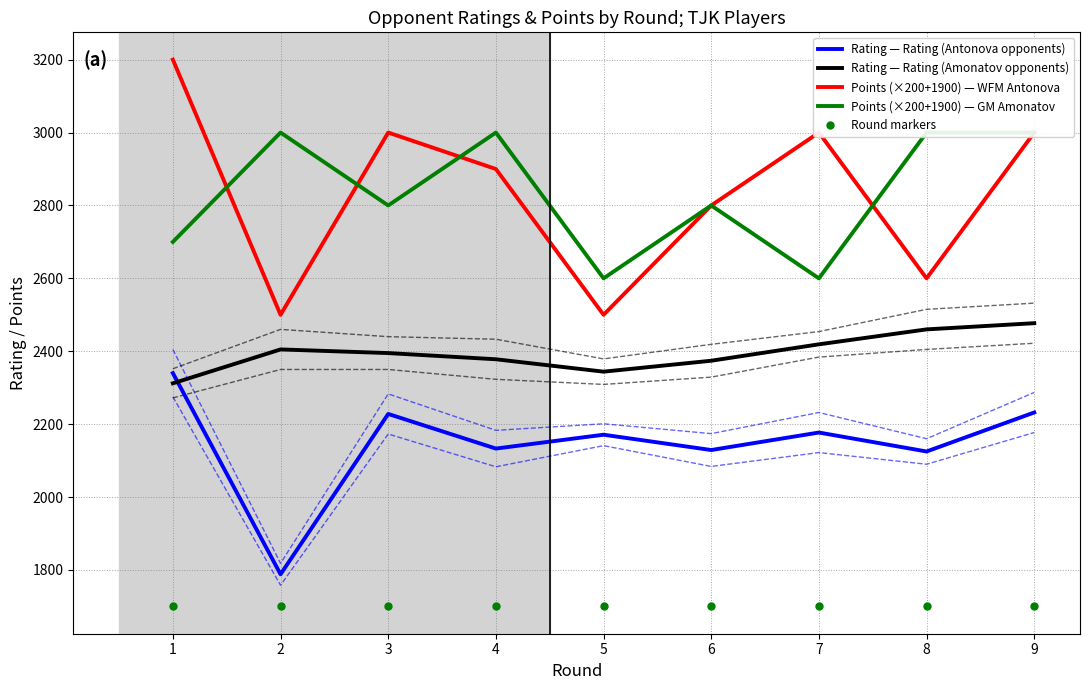

At which label is Points (×200+1900) — GM Amonatov closest to 2800?

3